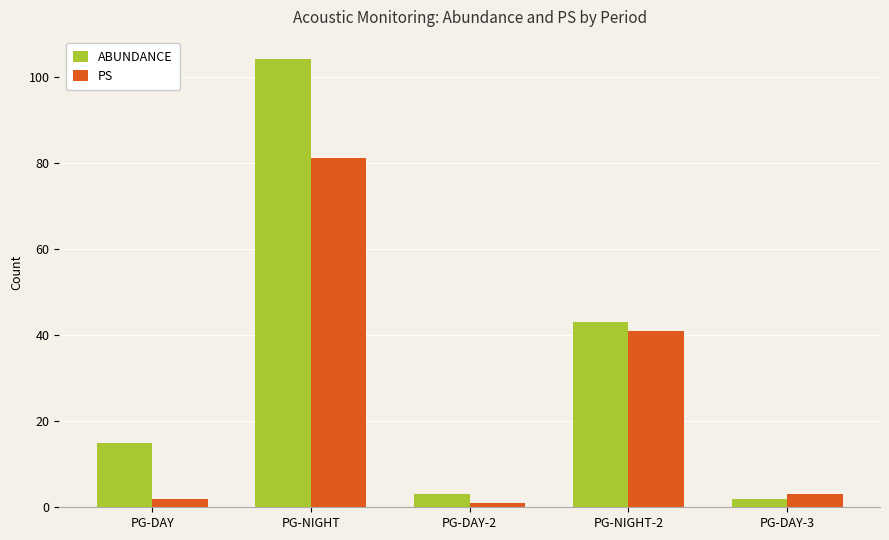

What is the difference between the maximum and second lowest values in the PS series?

79